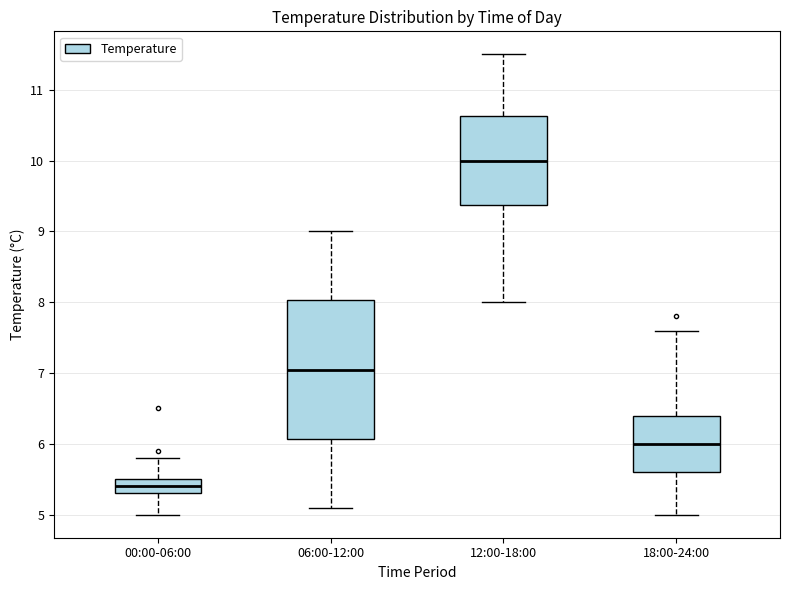

Reading left to right, read every box against the y-axis: the position of its median line, the range the box covers, and the ends of its whiskers. The values are not printed on the chart, so give them approximately, as read against the axis.

00:00-06:00: median 5.4, box 5.3 to 5.5, whiskers 5.0 to 5.8
06:00-12:00: median 7.1, box 6.1 to 8.0, whiskers 5.1 to 9.0
12:00-18:00: median 10.0, box 9.4 to 10.6, whiskers 8.0 to 11.5
18:00-24:00: median 6.0, box 5.6 to 6.4, whiskers 5.0 to 7.6